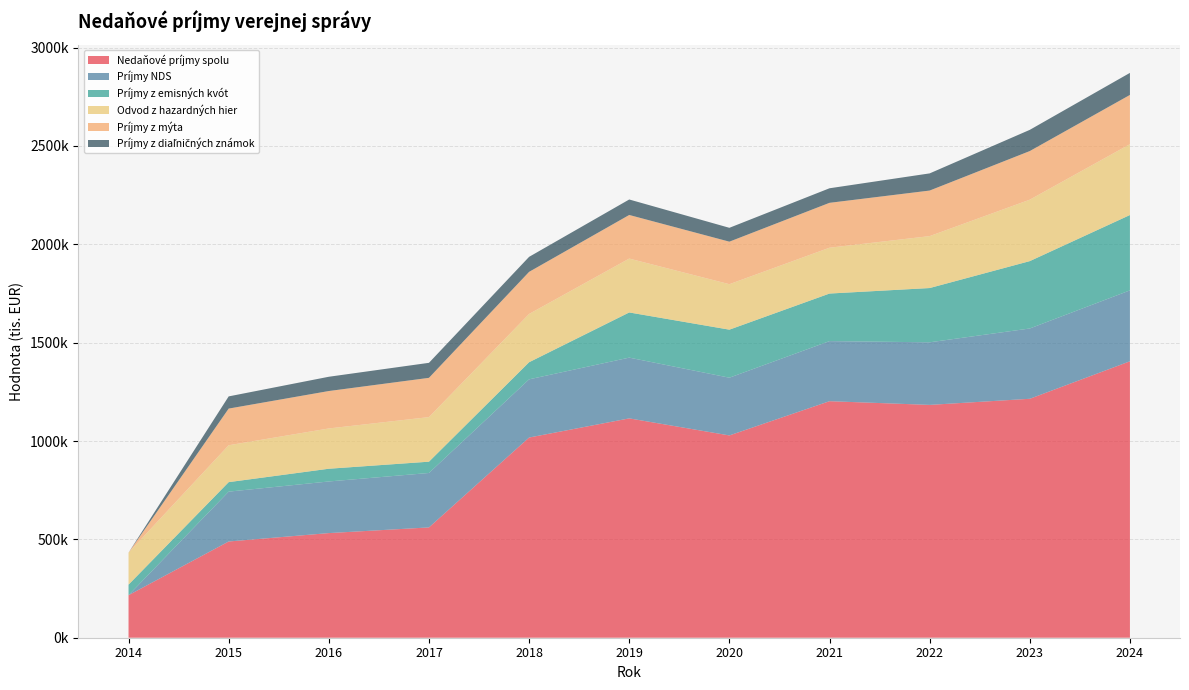

Reading left to right, transcribe all the data shown in this chart.

Nedaňové príjmy spolu: 216200.0	489252.4	531960.9	560804.5	1017776.3	1115161.9	1028476.0	1202520.9	1183723.5	1214788.8	1405385.4
Príjmy NDS: 0.0	253457.4	262445.9	276774.5	295864.2	308866.5	293530.3	305474.9	318193.8	357416.7	360493.4
Príjmy z emisných kvót: 53649.0	48280.0	64725.0	57424.0	86977.4	229692.9	244184.8	241826.3	275888.6	342521.4	383183.0
Odvod z hazardných hier: 162551.0	187515.0	204790.0	226606.0	245362.0	273918.0	231195.6	233004.9	263973.2	312285.6	360146.4
Príjmy z mýta: 0.0	186421.3	190304.4	199659.8	214083.8	221675.4	216189.2	228240.7	231678.0	247230.3	250396.7
Príjmy z diaľničných známok: 0.0	62010.1	72545.0	76314.4	76317.1	78726.6	70470.0	74009.6	87228.6	107819.3	112123.1